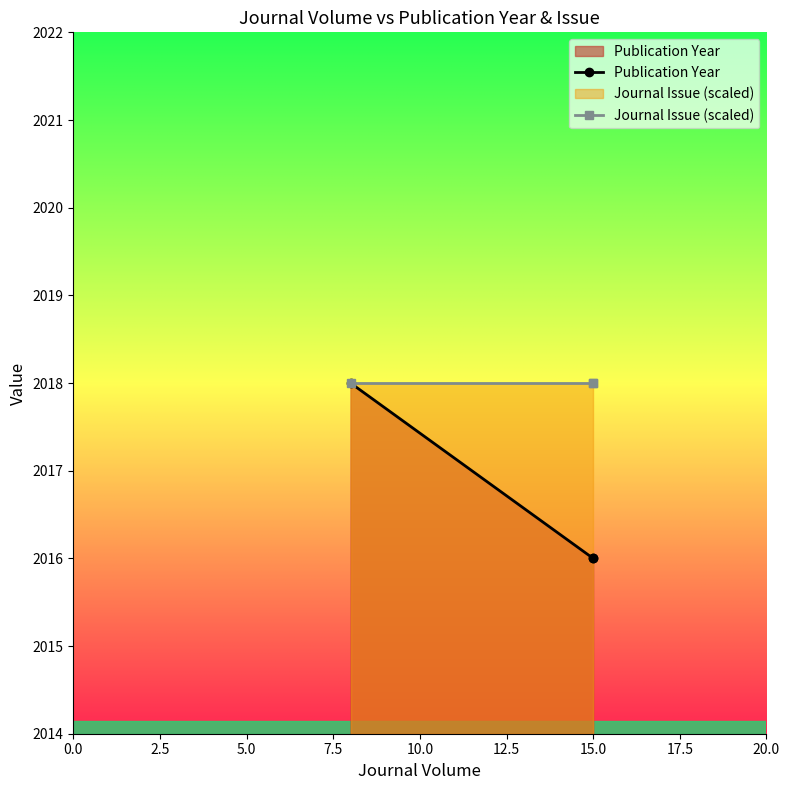

What is the value of the Publication Year point at the 1st from the left?

2018